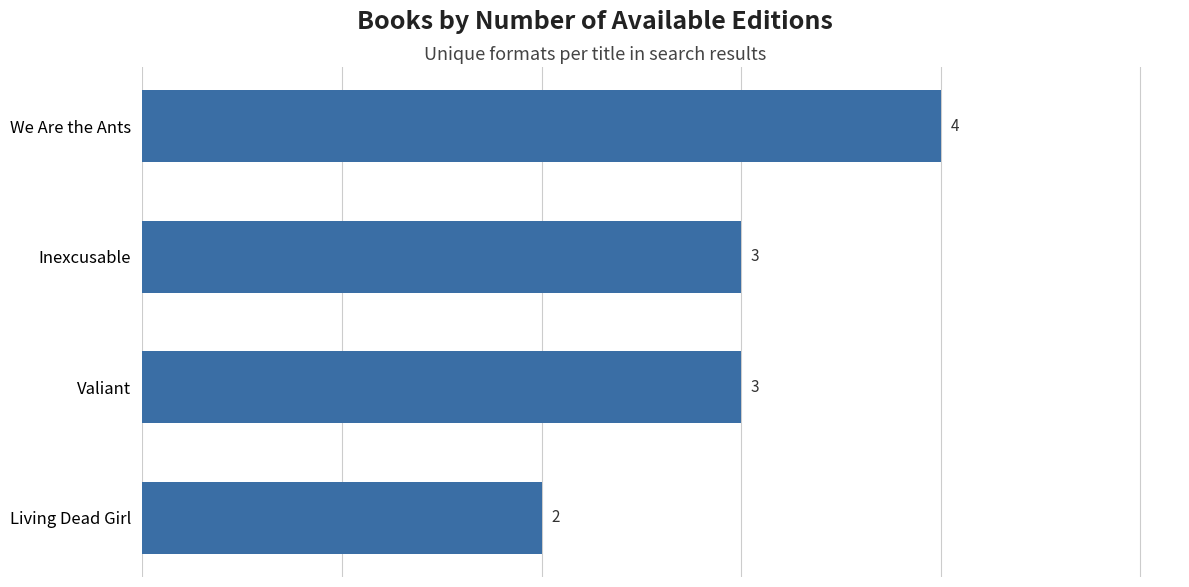

Are the bars horizontal?

Yes